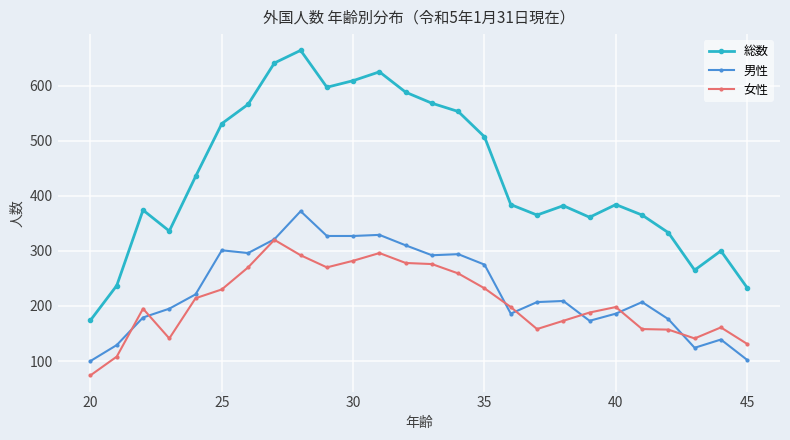

What is the maximum value for 女性?

320